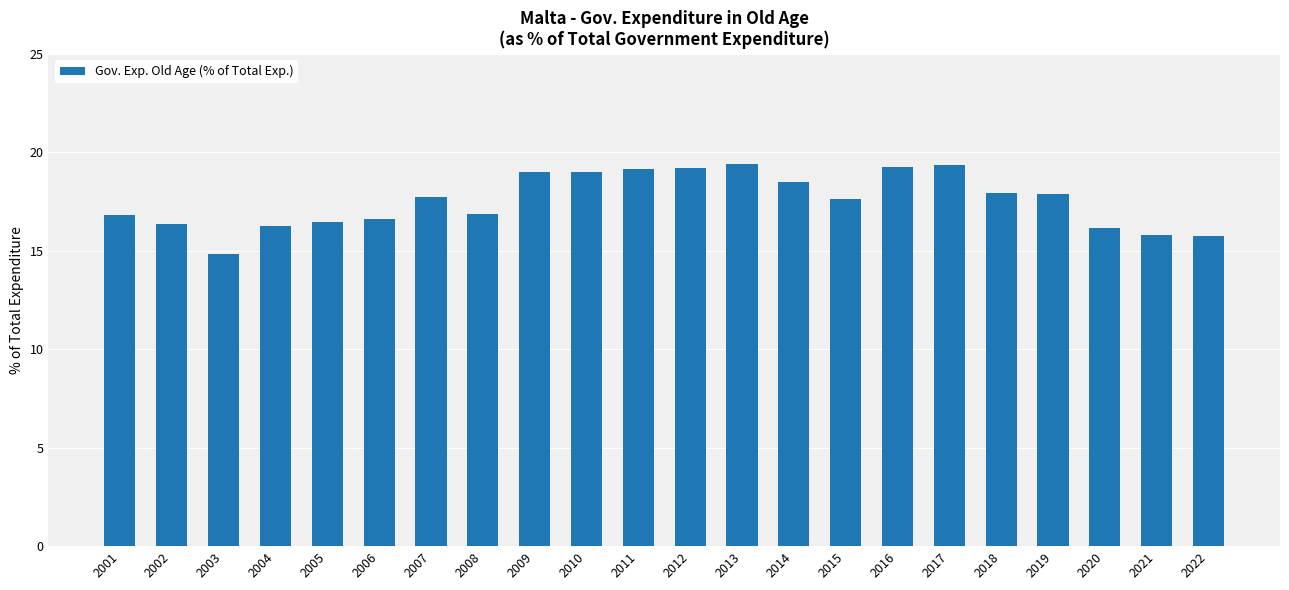

What is the difference between the maximum and second lowest values?

3.6